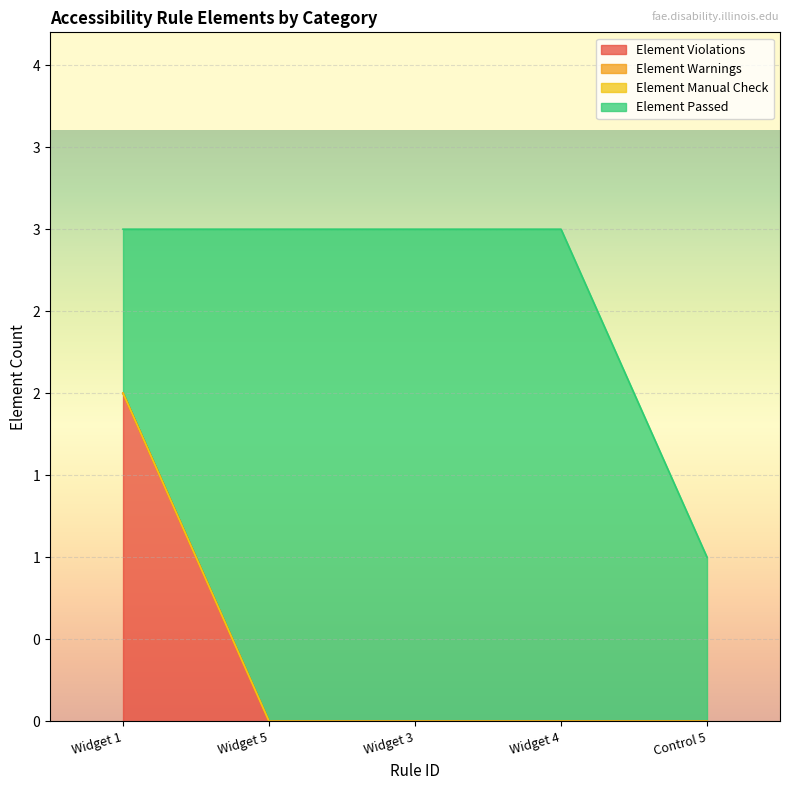

Between Control 5 and Widget 1, which is larger?

Widget 1